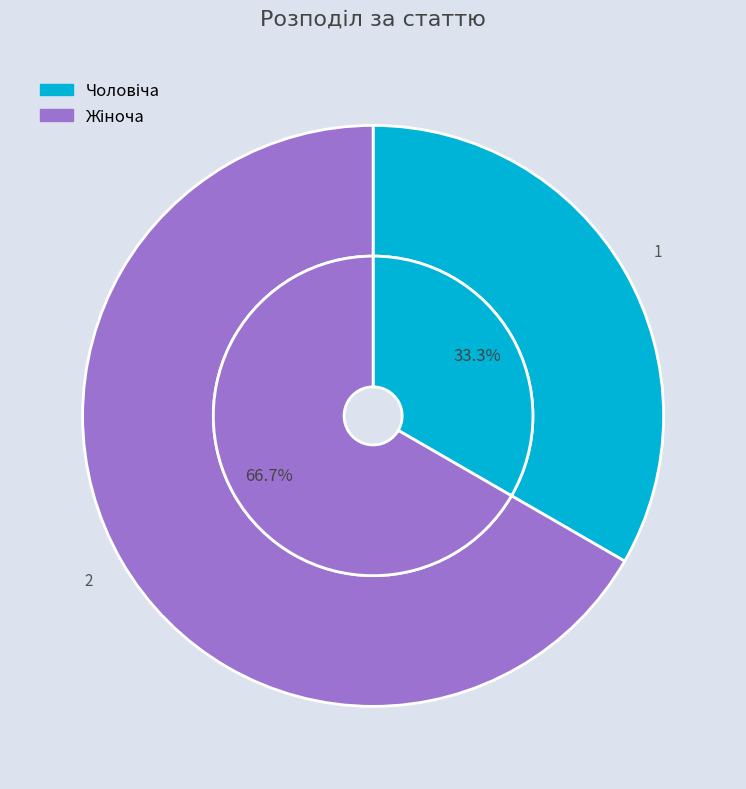

What percentage is the Чоловіча slice, to the nearest percent?

33%